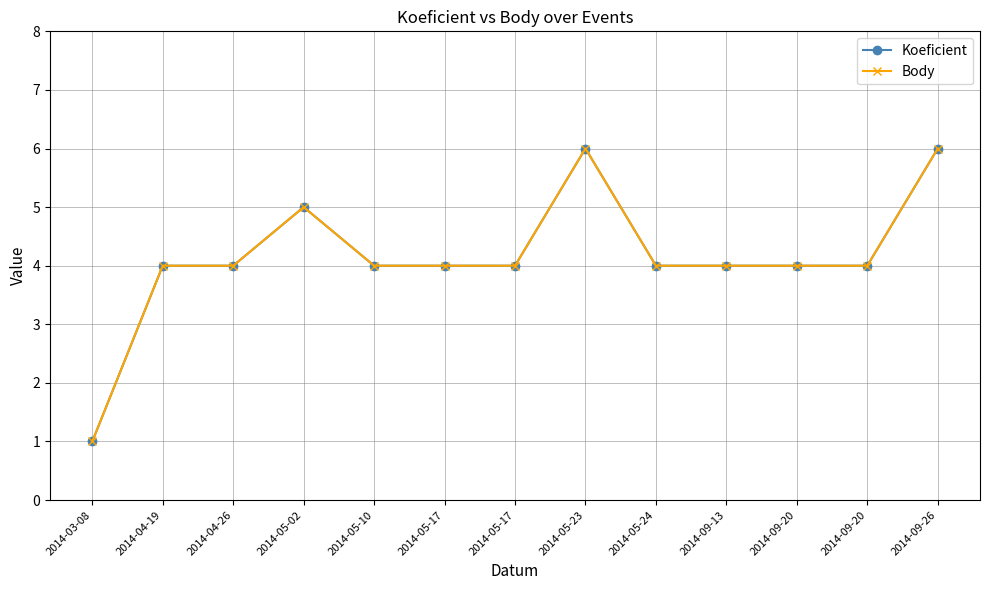

Does the chart have visible grid lines?

Yes